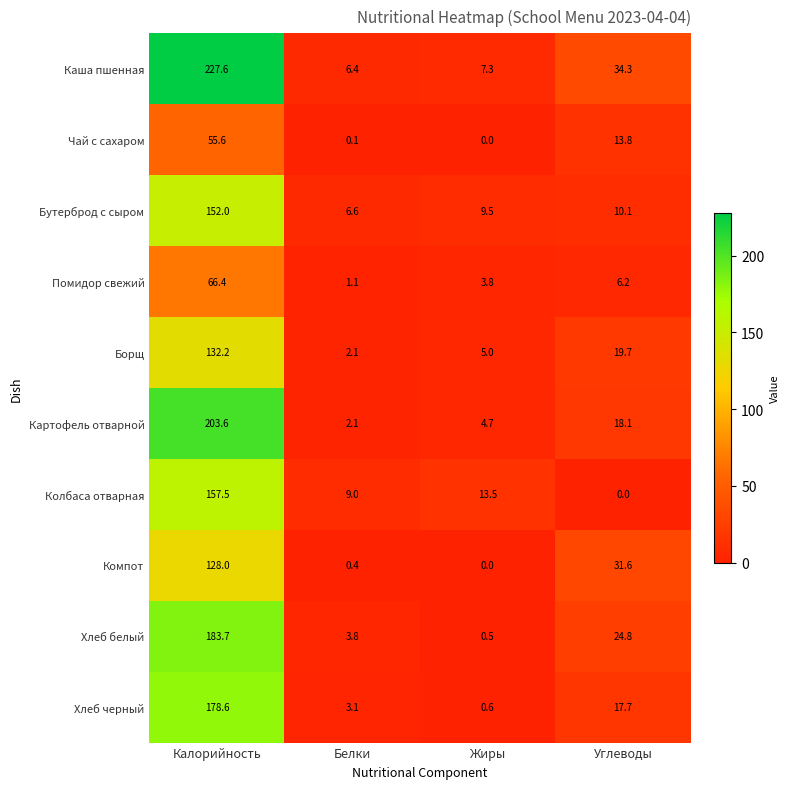

Which series has the largest total across all categories?

Каша пшенная